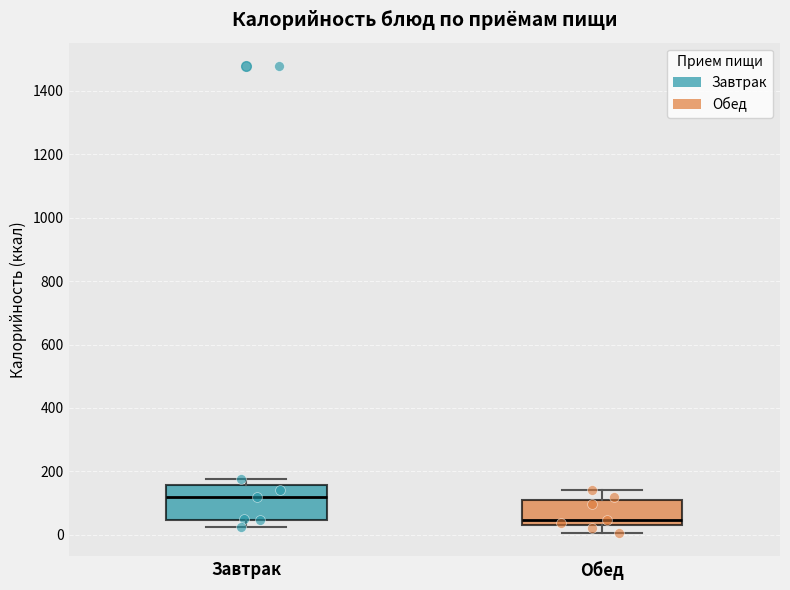

Where is the lower edge of the box for Завтрак on the y-axis? The values are not printed on the chart, so give them approximately, as read against the axis.

40